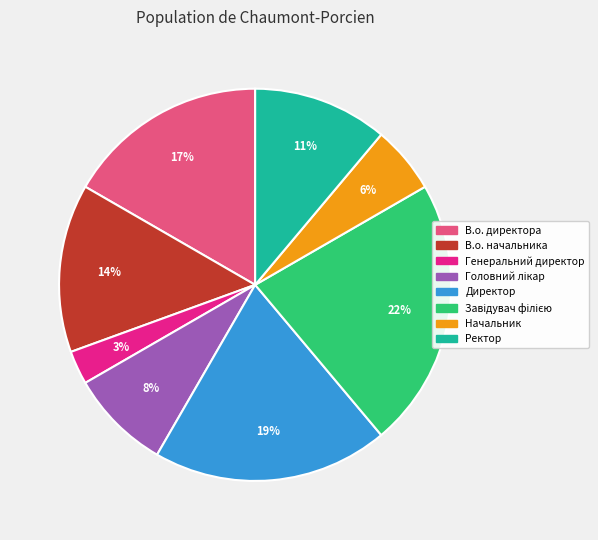

What percentage is the Начальник slice, to the nearest percent?

6%